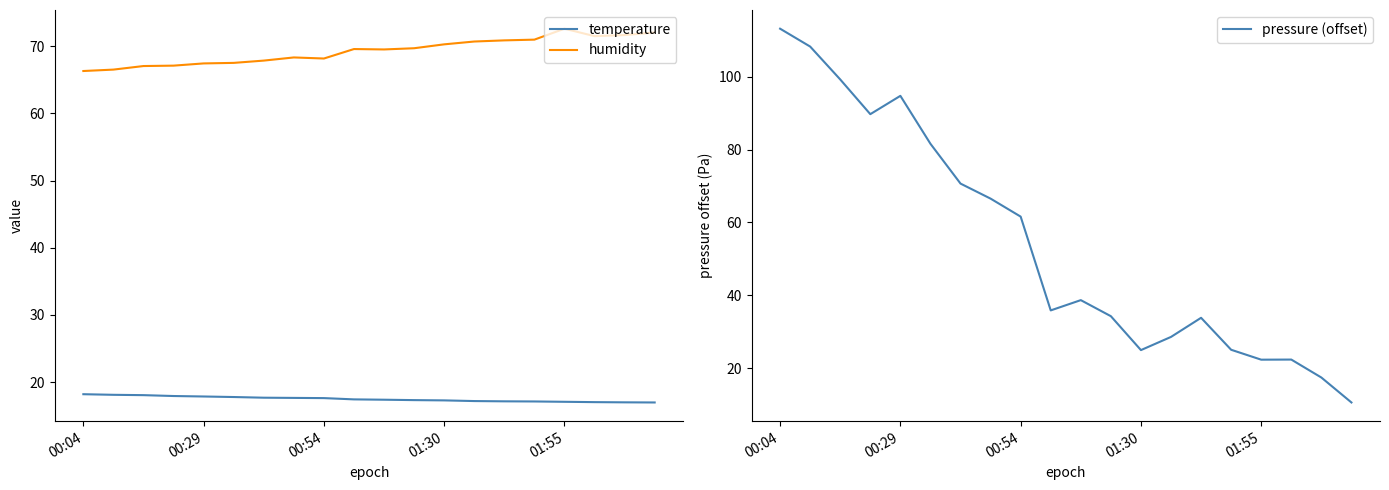

How many times do temperature and pressure (offset) cross each other?

1